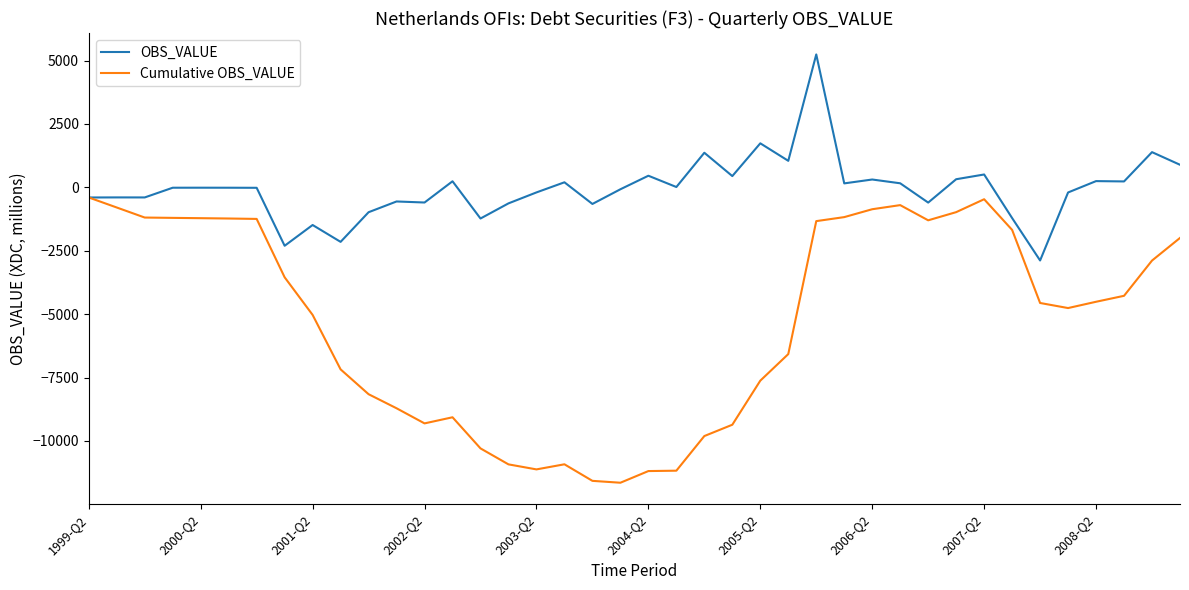

Which series has the largest total across all categories?

OBS_VALUE